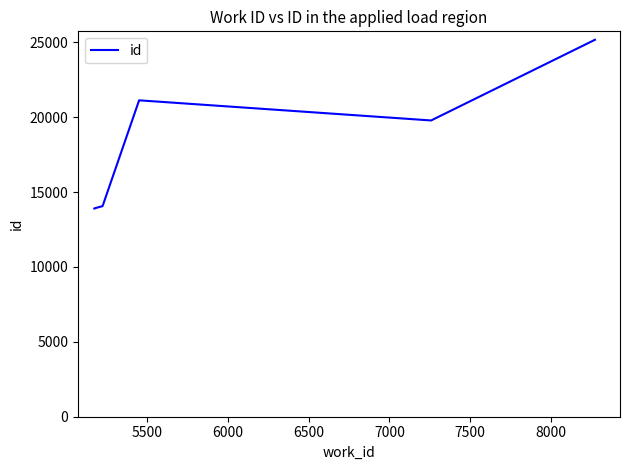

Does the chart have visible grid lines?

No